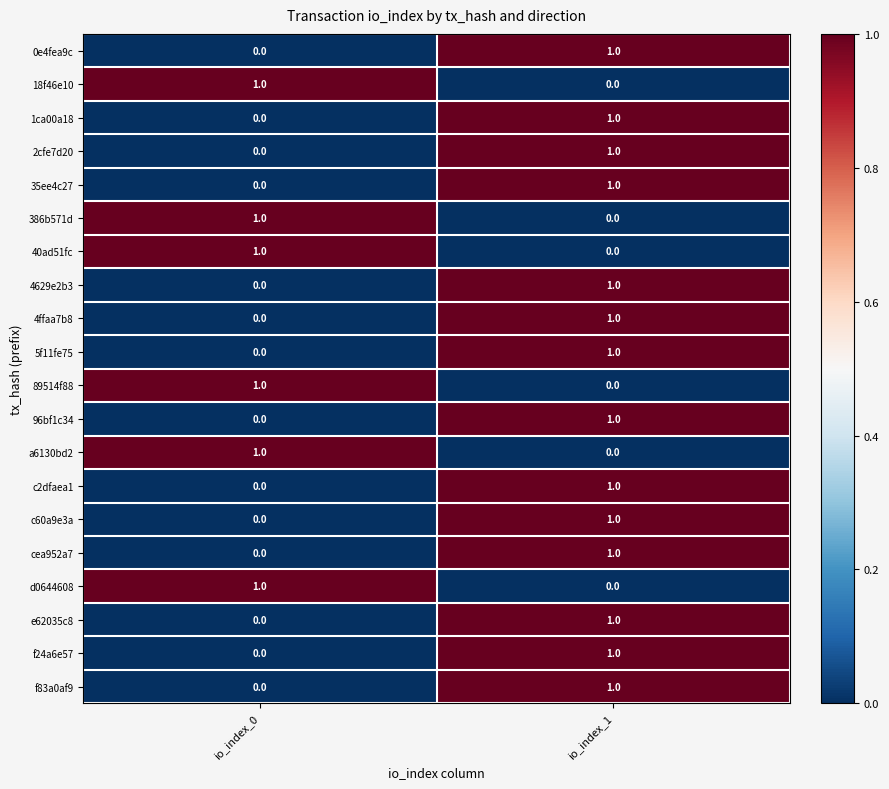

Which category has the lowest value in the 4ffaa7b8 series?

io_index_0